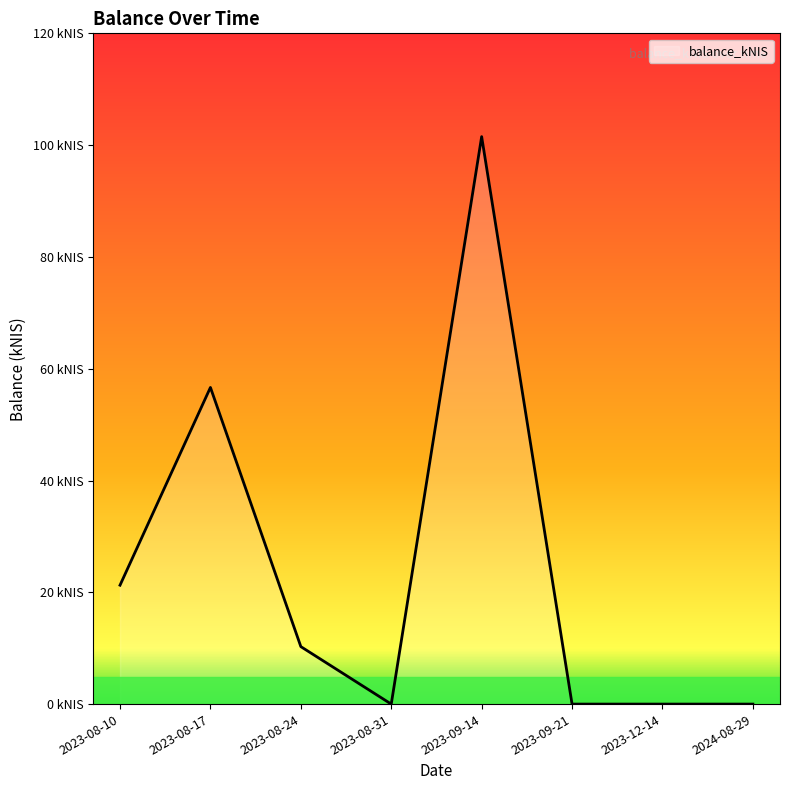

How many data points are above 10?

4